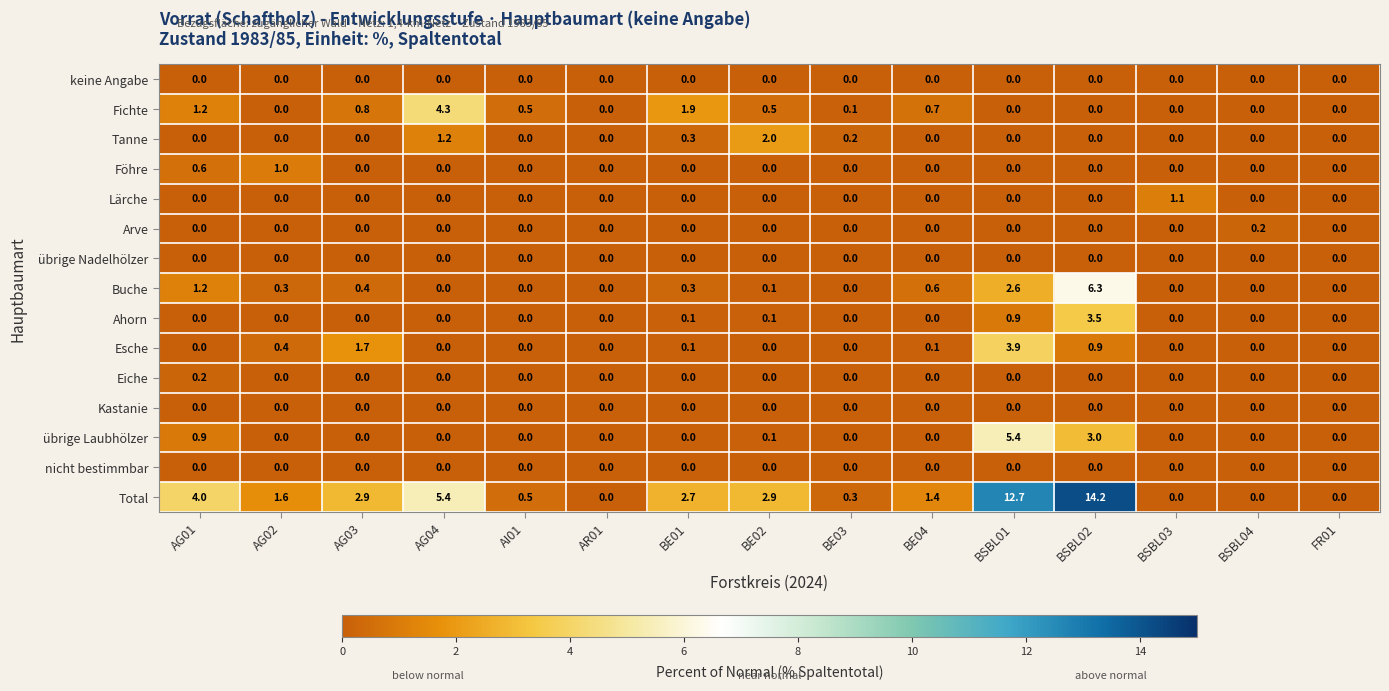

At which category is the sum across all series the highest?

BSBL02